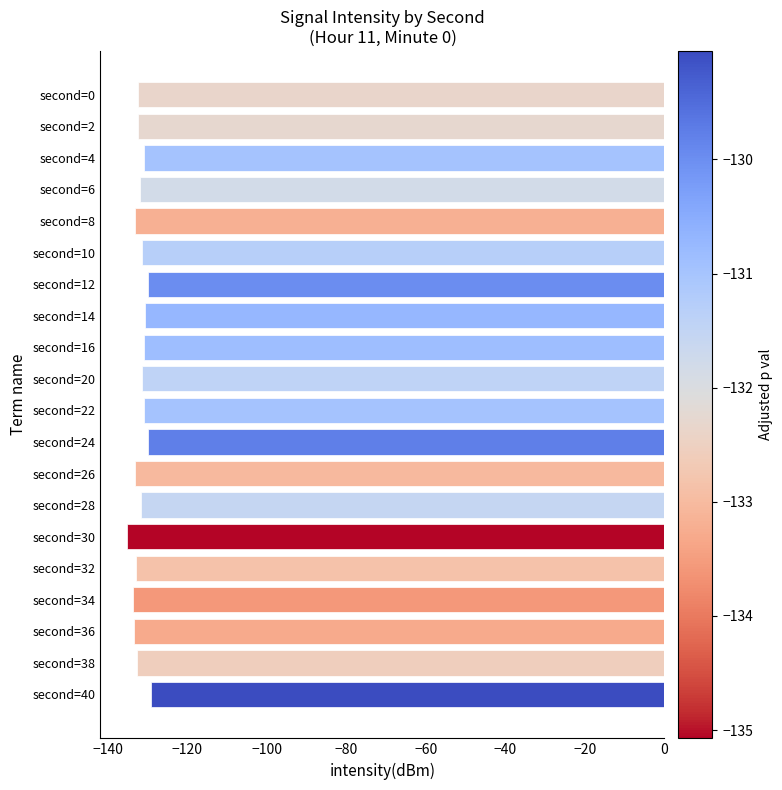

Count the number of data series in this chart.

1